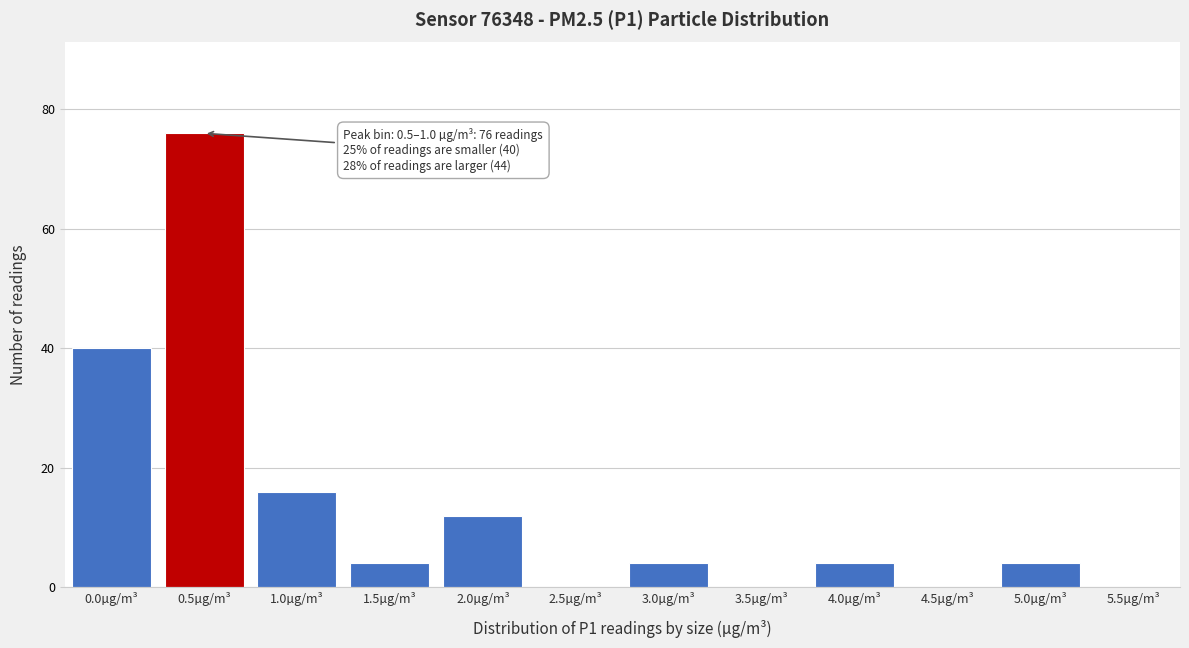

Reading left to right, extract all data points from this chart.

0.0µg/m³=40	0.5µg/m³=76	1.0µg/m³=16	1.5µg/m³=4	2.0µg/m³=12	2.5µg/m³=0	3.0µg/m³=4	3.5µg/m³=0	4.0µg/m³=4	4.5µg/m³=0	5.0µg/m³=4	5.5µg/m³=0